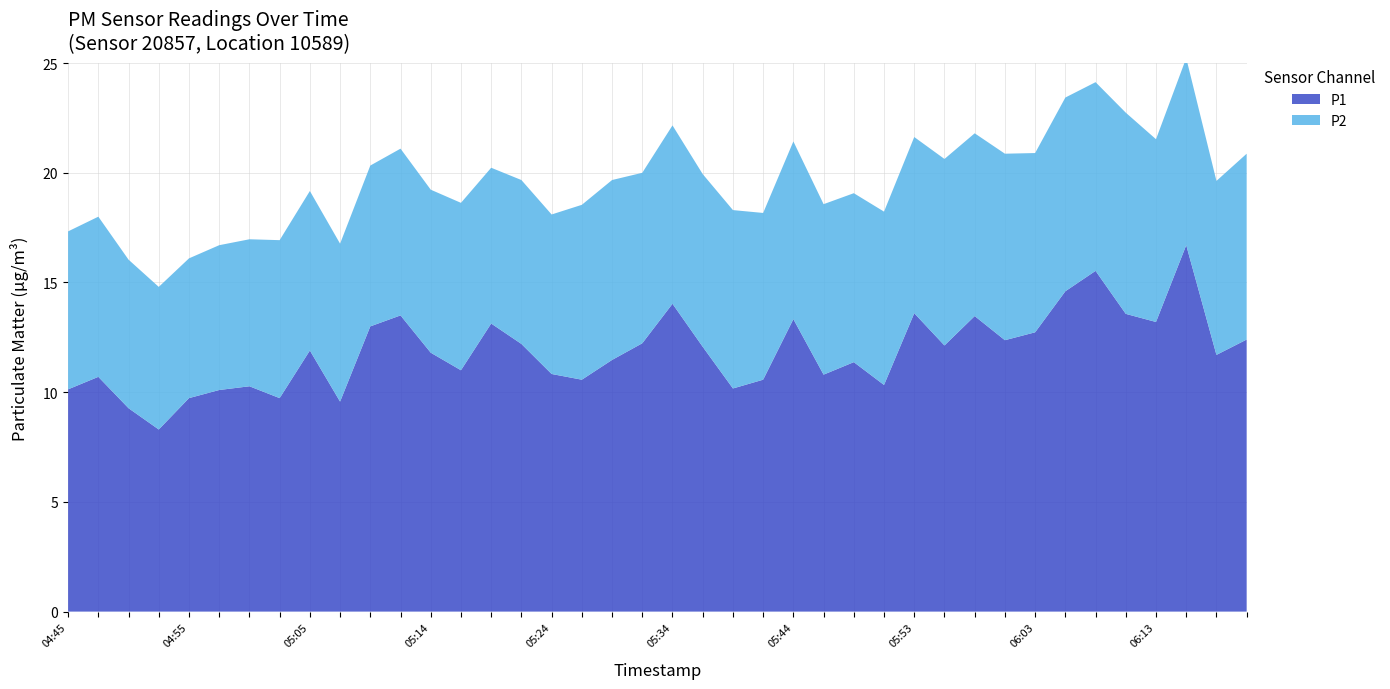

Reading left to right, transcribe all the data shown in this chart.

P1: 04:45=10.1	04:47=10.7	04:50=9.3	04:52=8.3	04:55=9.7	04:57=10.1	05:00=10.3	05:02=9.7	05:05=11.9	05:07=9.6	05:09=13.0	05:12=13.5	05:14=11.8	05:17=11.0	05:19=13.1	05:22=12.2	05:24=10.8	05:27=10.6	05:29=11.5	05:31=12.2	05:34=14.0	05:36=12.1	05:39=10.2	05:41=10.6	05:44=13.3	05:46=10.8	05:49=11.4	05:51=10.3	05:53=13.6	05:56=12.1	05:58=13.5	06:01=12.4	06:03=12.7	06:06=14.6	06:08=15.5	06:11=13.6	06:13=13.2	06:15=16.7	06:18=11.7	06:20=12.4
P2: 04:45=7.2	04:47=7.3	04:50=6.8	04:52=6.5	04:55=6.4	04:57=6.6	05:00=6.7	05:02=7.2	05:05=7.3	05:07=7.2	05:09=7.3	05:12=7.6	05:14=7.4	05:17=7.6	05:19=7.1	05:22=7.5	05:24=7.3	05:27=8.0	05:29=8.2	05:31=7.8	05:34=8.1	05:36=7.9	05:39=8.1	05:41=7.6	05:44=8.1	05:46=7.8	05:49=7.7	05:51=7.9	05:53=8.0	05:56=8.5	05:58=8.3	06:01=8.5	06:03=8.2	06:06=8.8	06:08=8.6	06:11=9.2	06:13=8.3	06:15=8.5	06:18=7.9	06:20=8.5